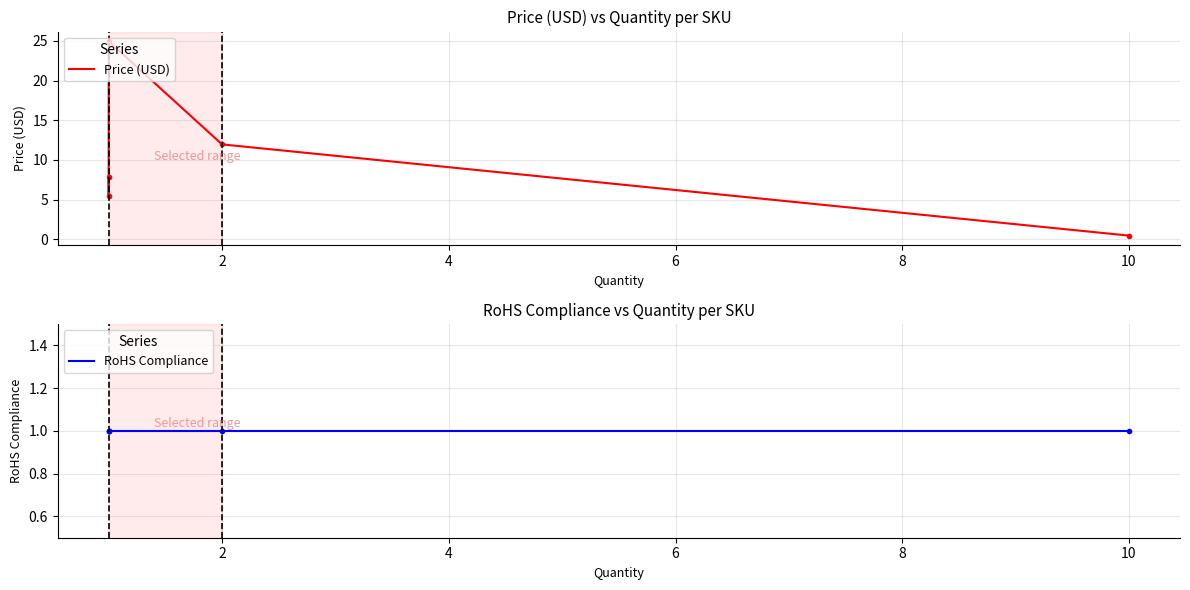

True or false: Price (USD) has more than 2 interior local peaks.

False